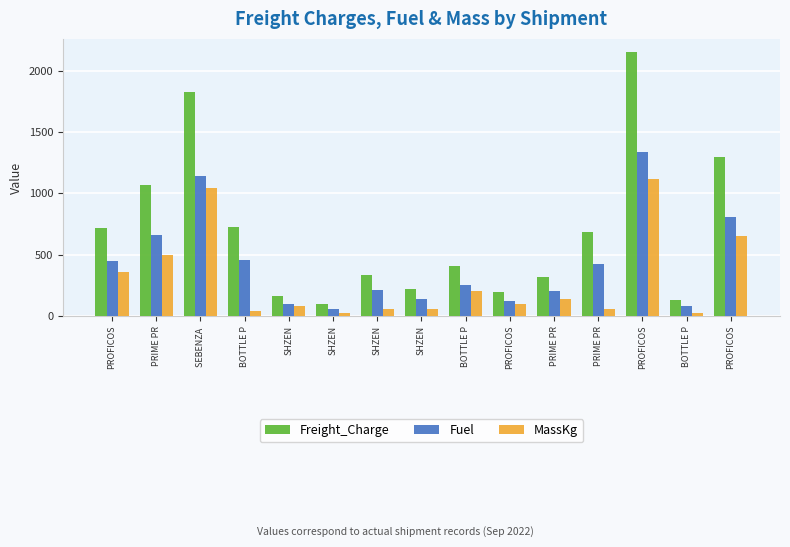

What is the label of the 7th bar from the right?

BOTTLE P